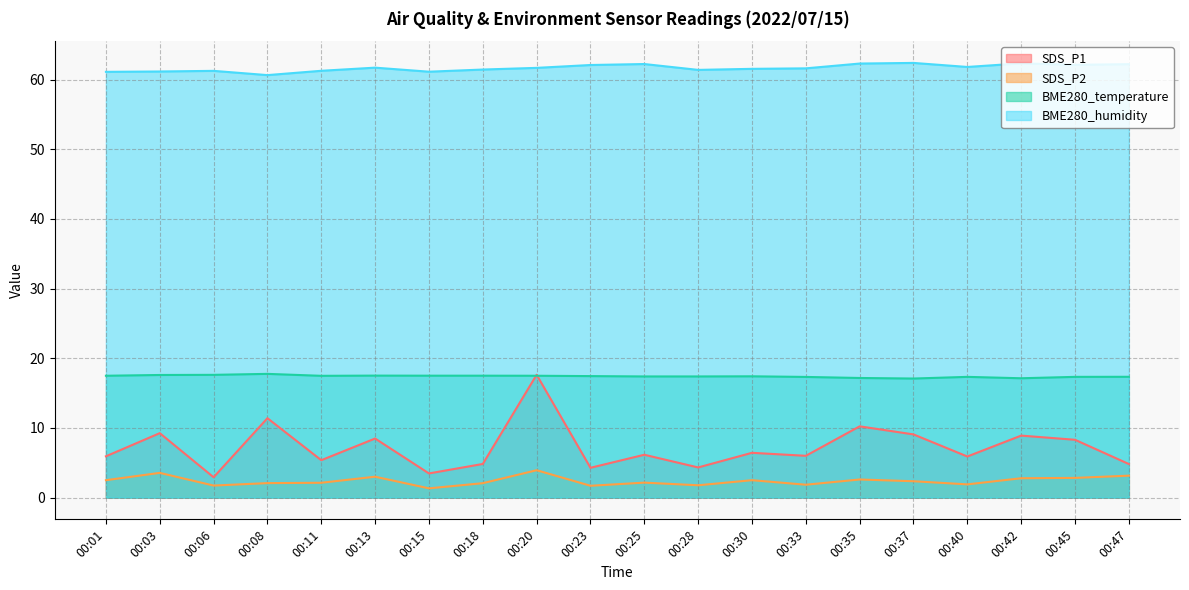

Rank the categories by SDS_P2 value from highest to lowest.

00:20, 00:03, 00:47, 00:13, 00:45, 00:42, 00:35, 00:01, 00:30, 00:37, 00:25, 00:11, 00:08, 00:18, 00:40, 00:33, 00:28, 00:06, 00:23, 00:15